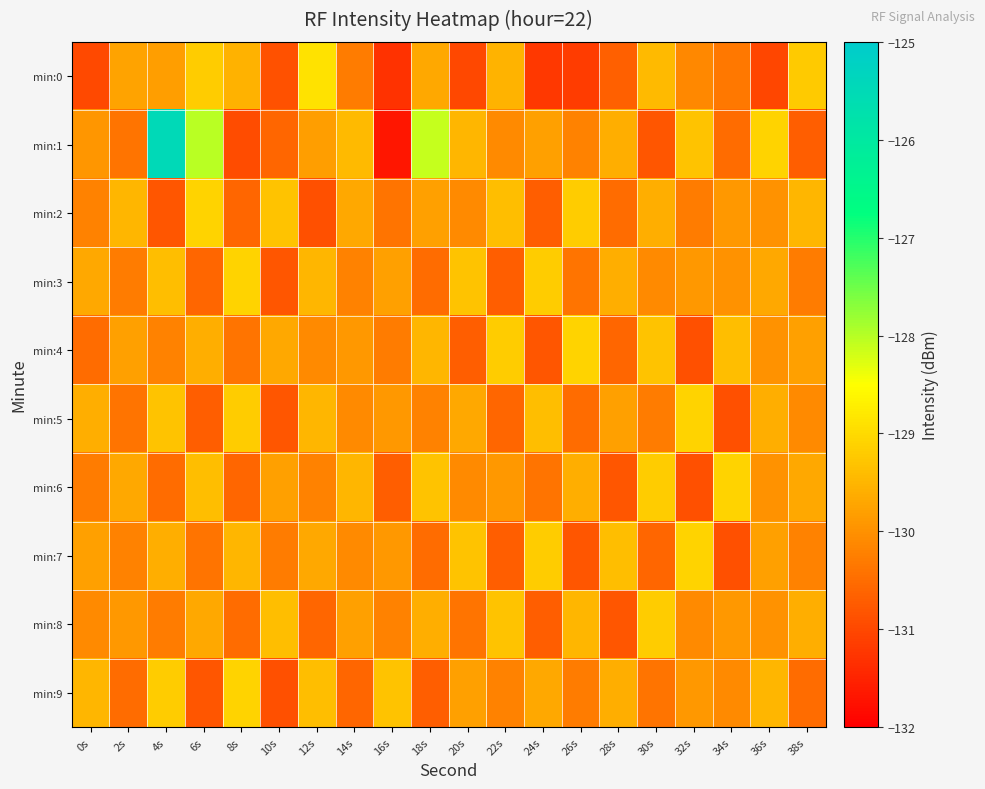

Rank the series at 18s from highest to lowest value.

min:1, min:6, min:4, min:8, min:0, min:2, min:5, min:3, min:7, min:9